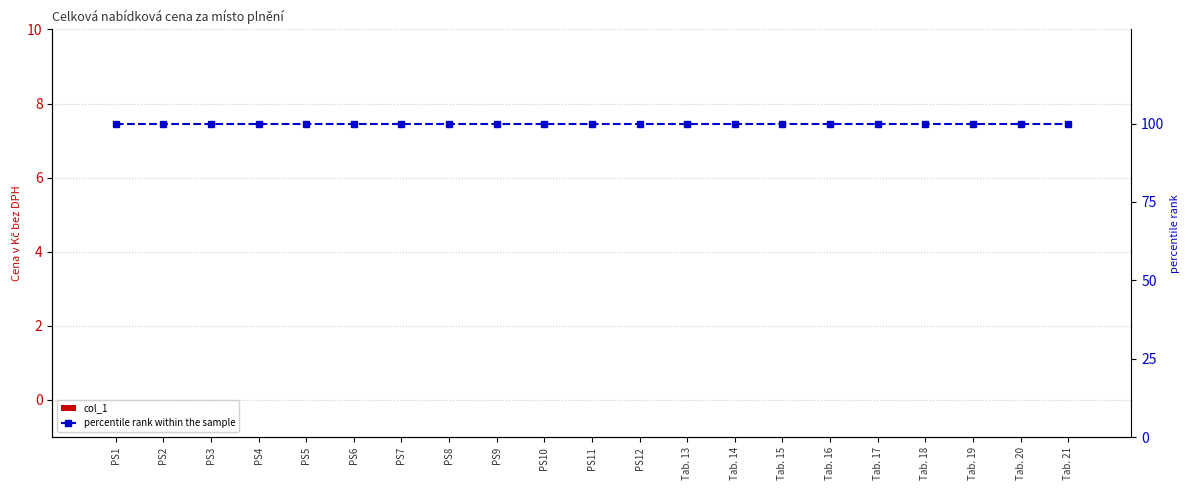

Rank the series by their maximum value, from highest to lowest.

percentile rank within the sample, col_1